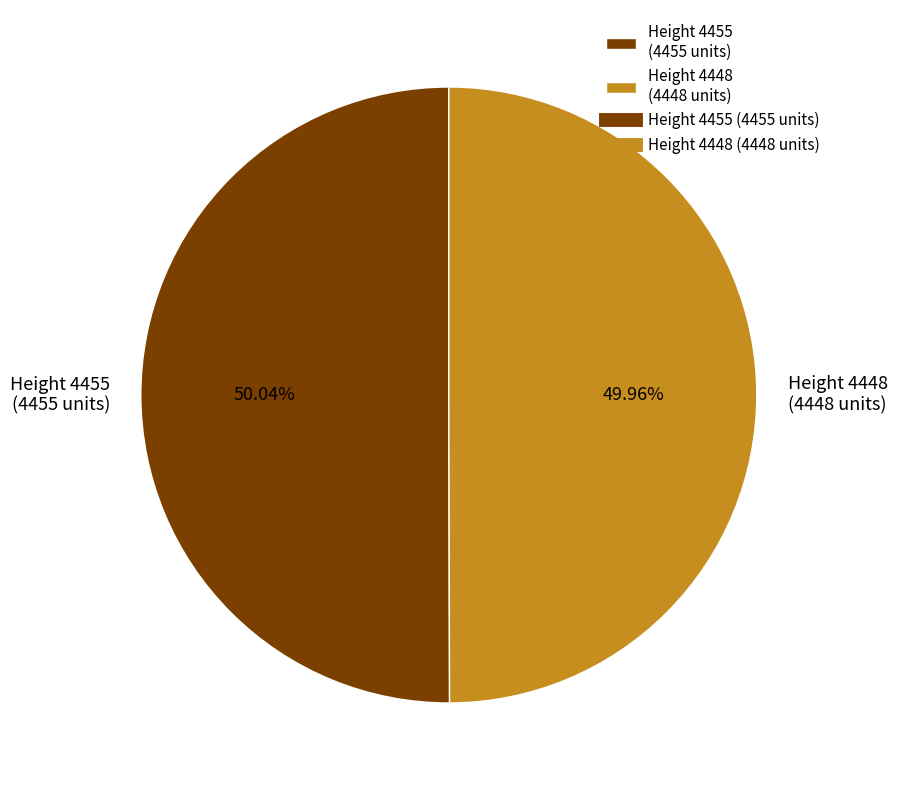

What is the ratio of the value at Height 4455 (4455 units) to the value at Height 4448 (4448 units)?

1.0